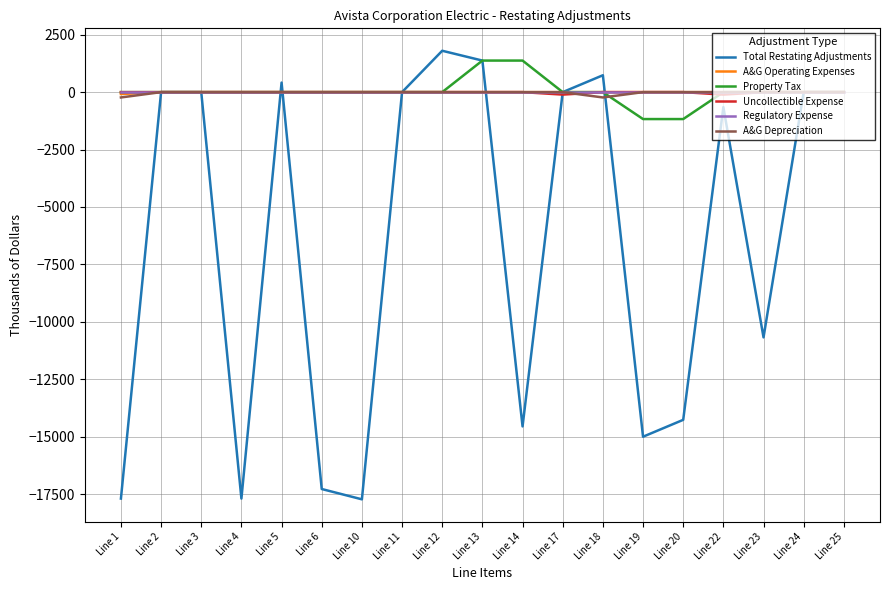

What are all the series names shown in the legend?

Total Restating Adjustments, A&G Operating Expenses, Property Tax, Uncollectible Expense, Regulatory Expense, A&G Depreciation